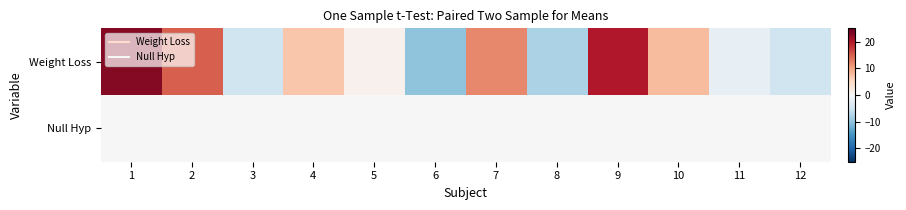

Count the number of data series in this chart.

2